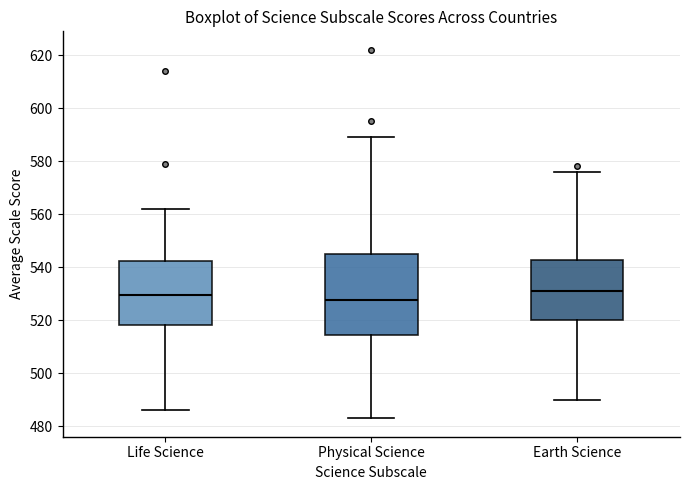

Which box is the tallest, from its lower edge to its upper edge?

Physical Science